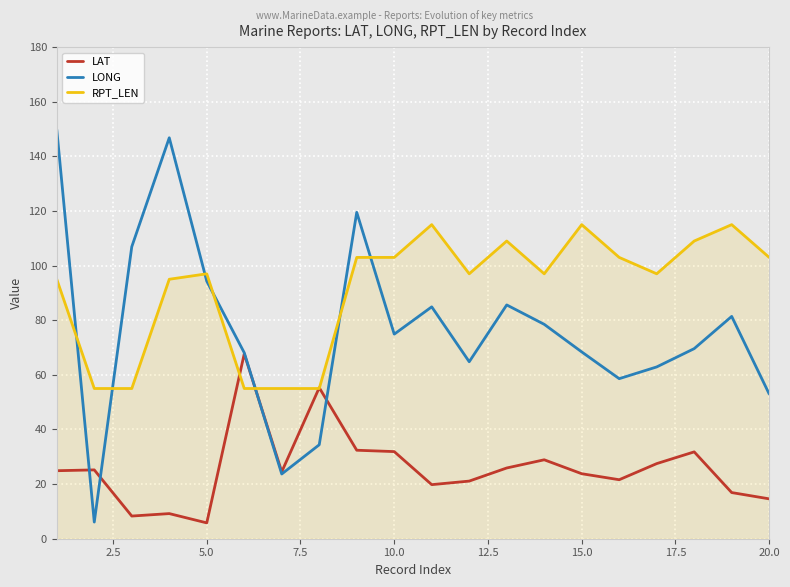

True or false: RPT_LEN and LONG intersect in this chart.

True